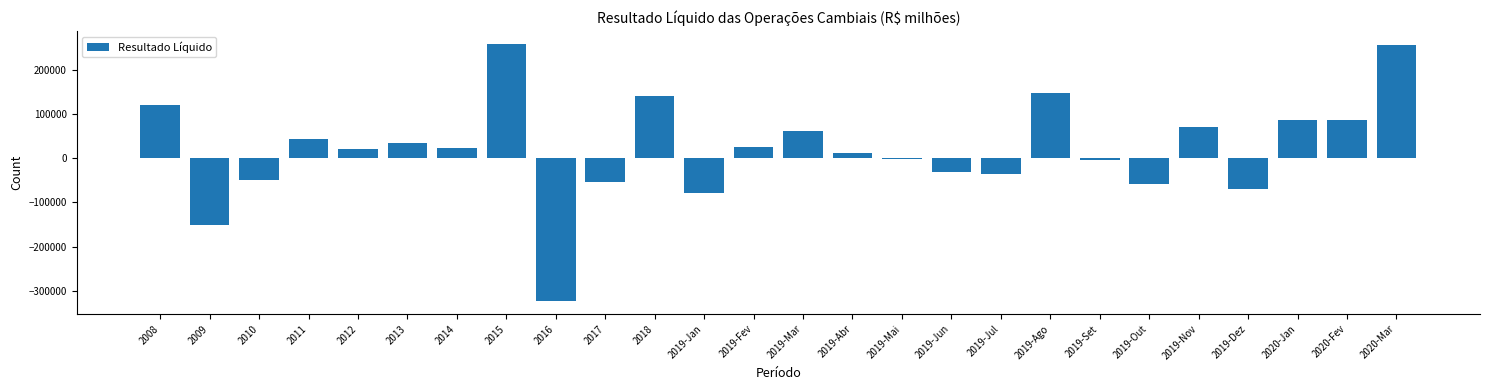

What is the greatest value displayed?

259973.1